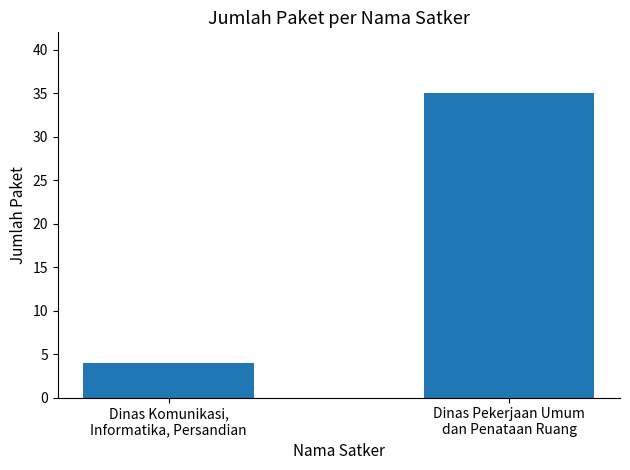

What is the sum of the values at Dinas Pekerjaan Umum
dan Penataan Ruang and Dinas Komunikasi,
Informatika, Persandian?

39